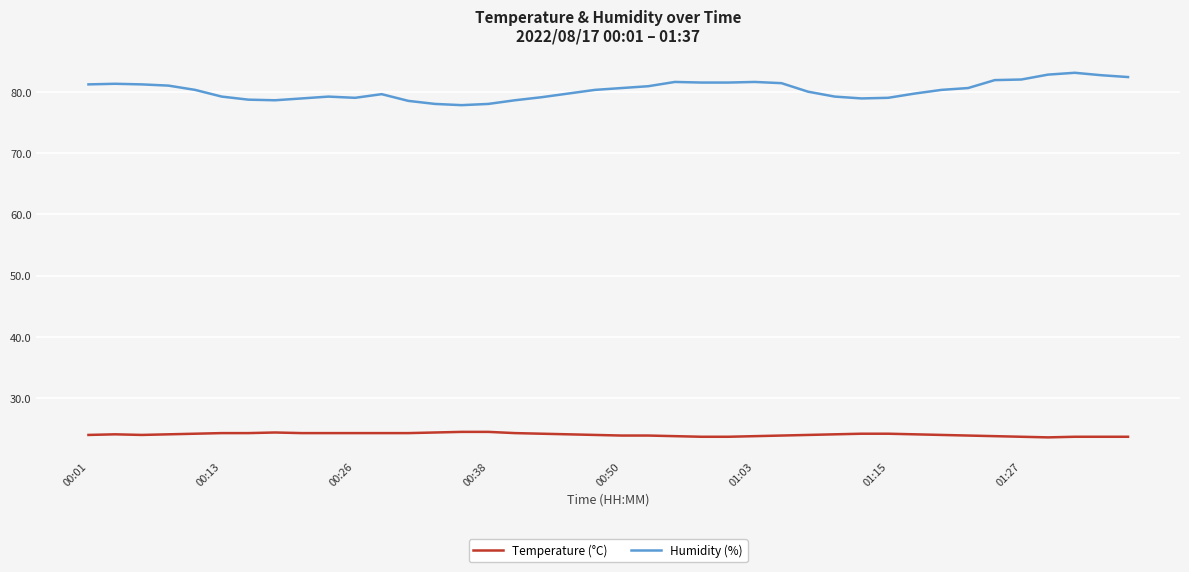

True or false: Humidity (%) and Temperature (°C) cross at least once.

False